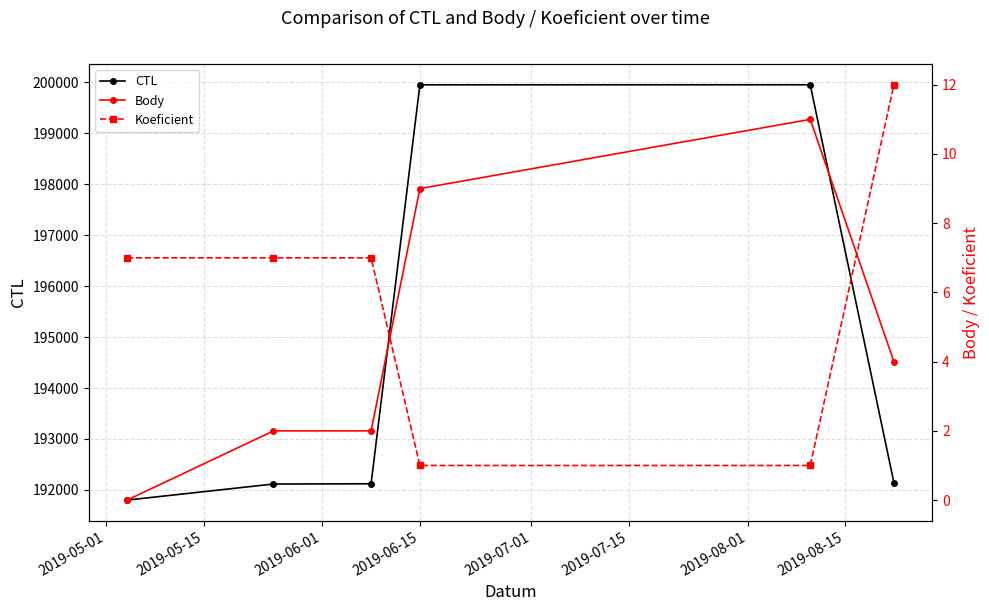

What is the sum of all Koeficient values?

35